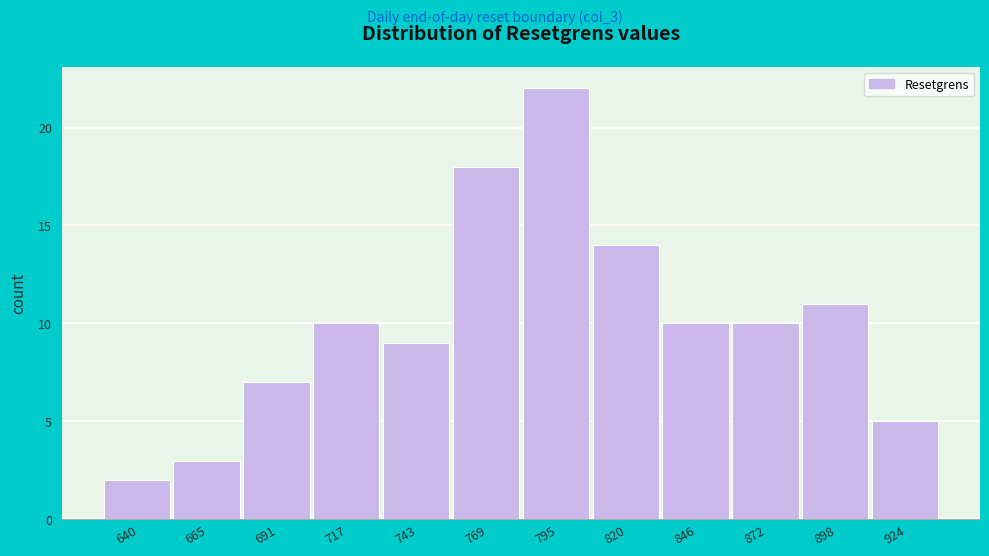

Reading left to right, list all the values displayed in this chart.

2	3	7	10	9	18	22	14	10	10	11	5